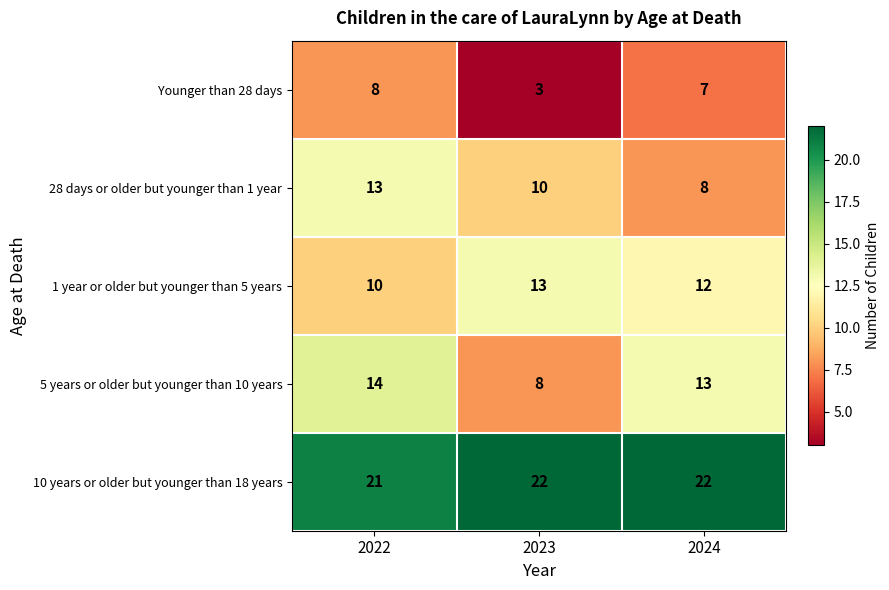

True or false: 28 days or older but younger than 1 year has a value of 5 at 2024.

False